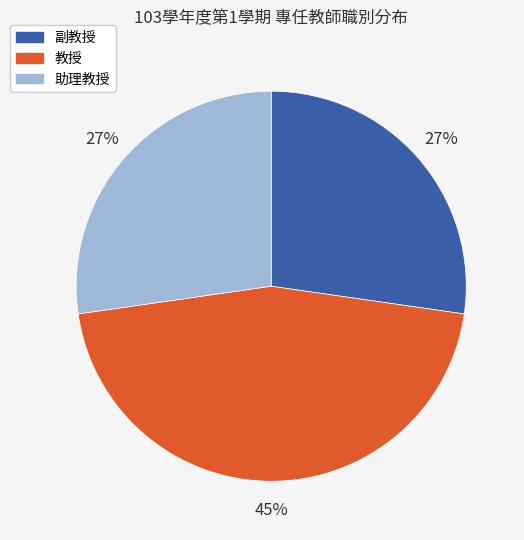

Does 副教授 account for over 50% of the chart?

No